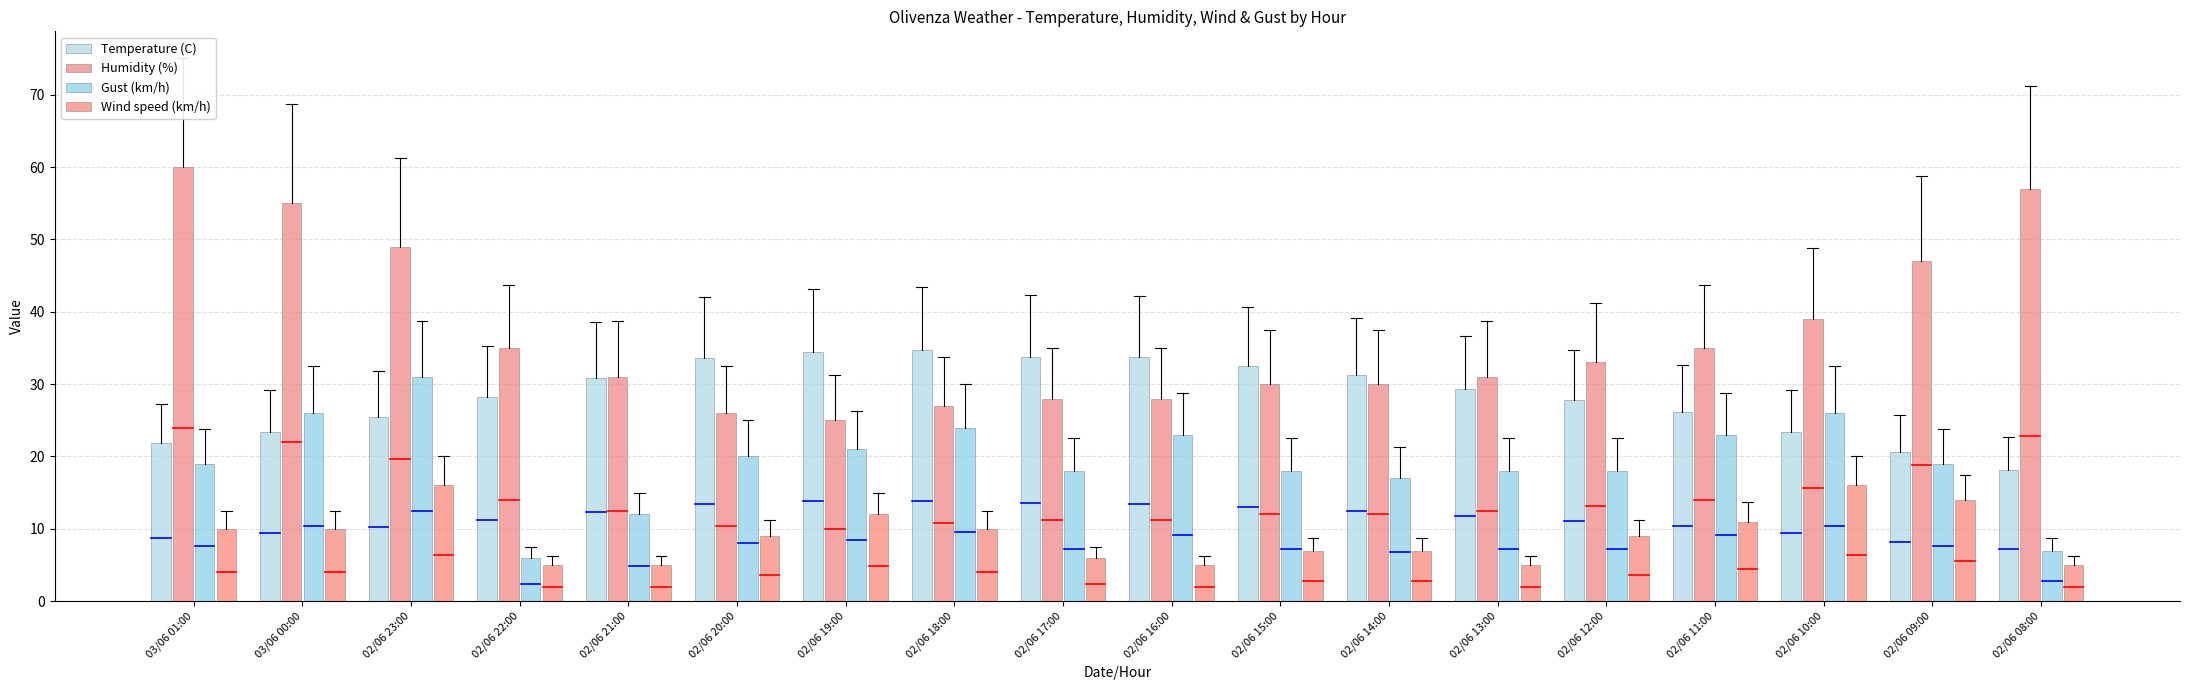

What is the difference between the maximum and second lowest values in the Humidity (%) series?

34.0